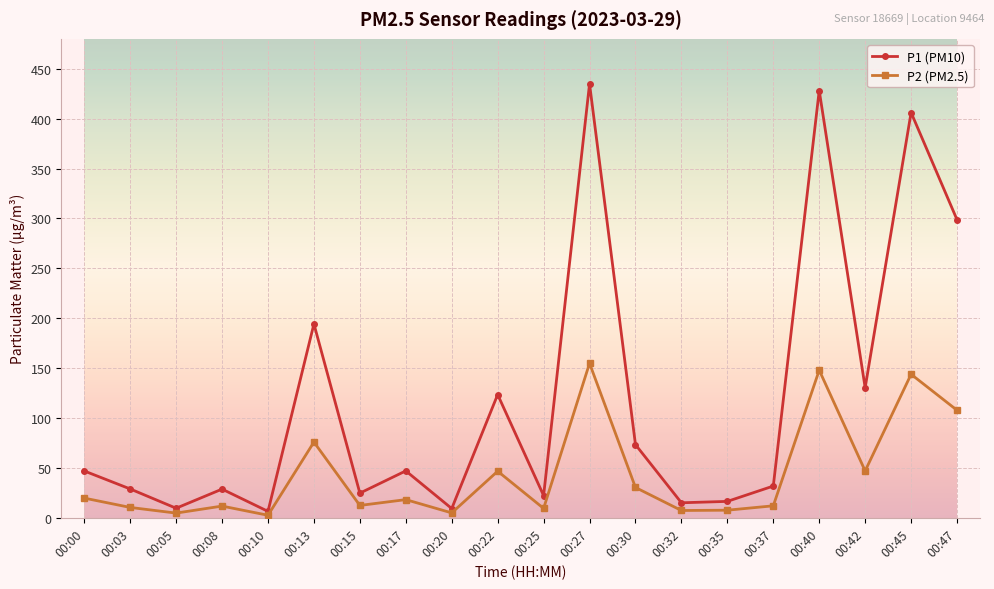

What is the difference between the maximum and minimum values in the P2 (PM2.5) series?

152.3